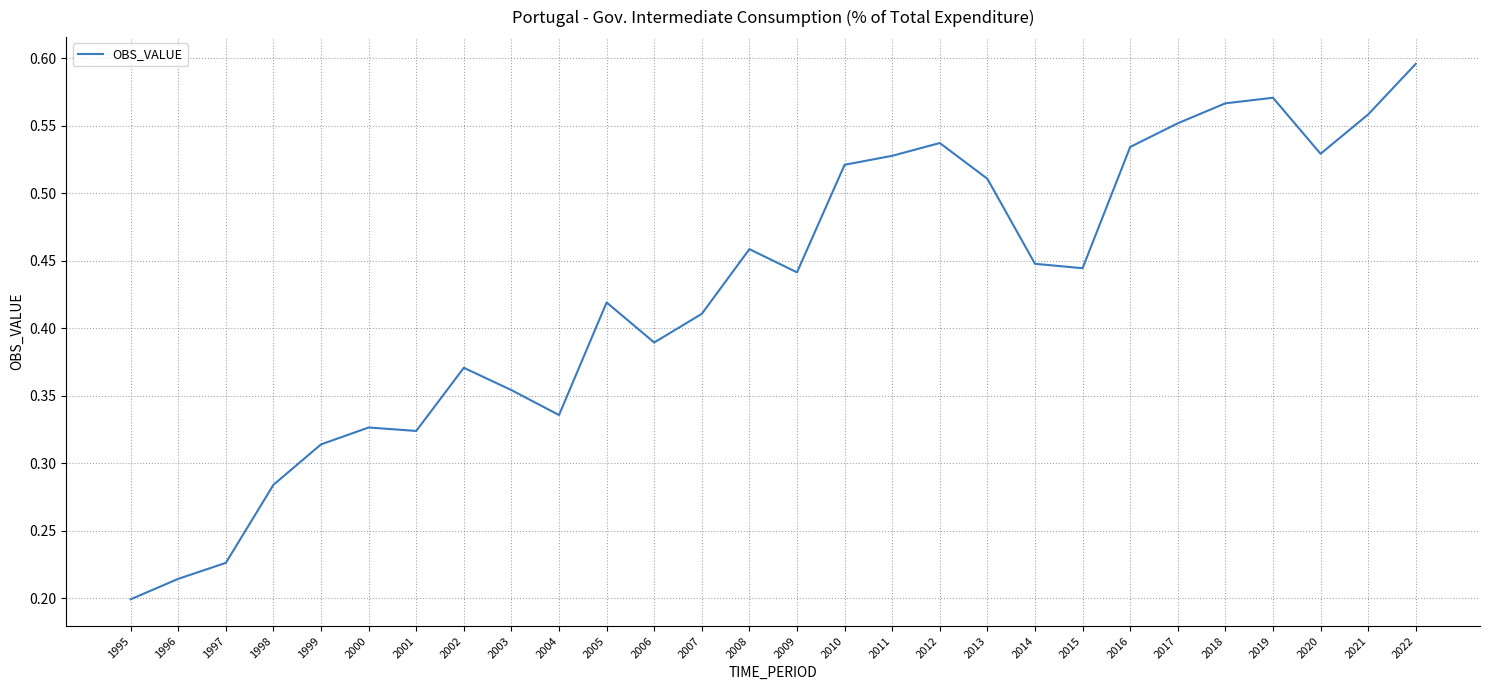

The chart shows a value of 0.9 at 2012. True or false?

False